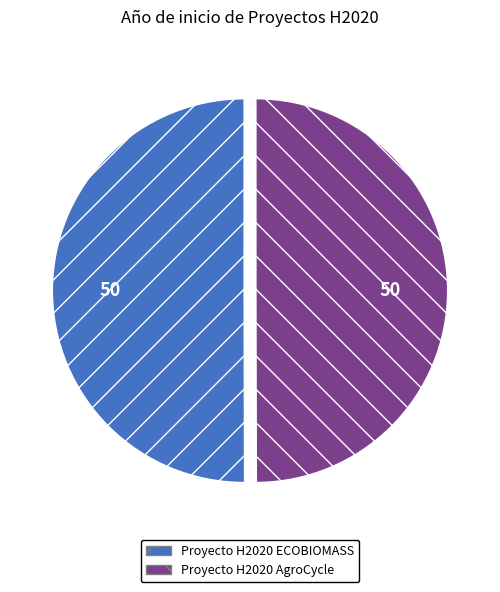

What is the ratio of the value at Proyecto H2020 ECOBIOMASS to the value at Proyecto H2020 AgroCycle?

1.0